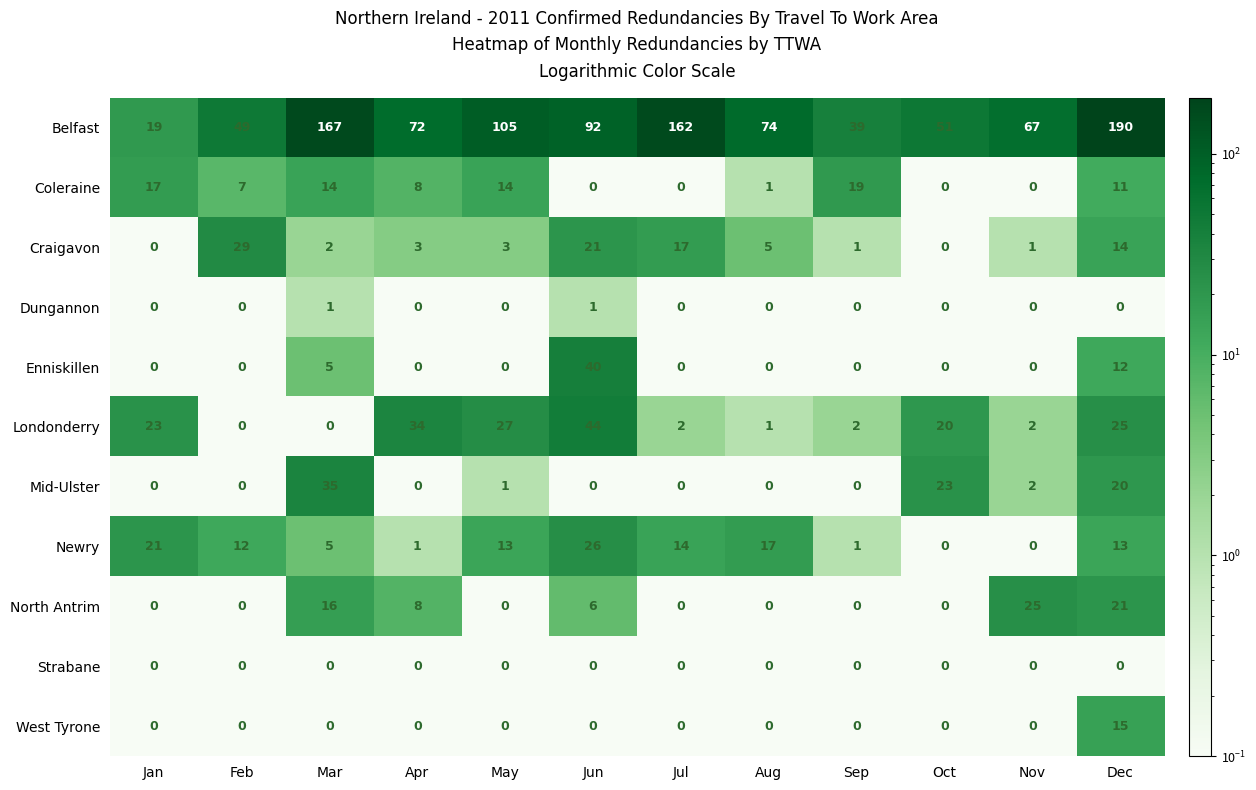

What is the difference between the highest and lowest values at Oct?

51